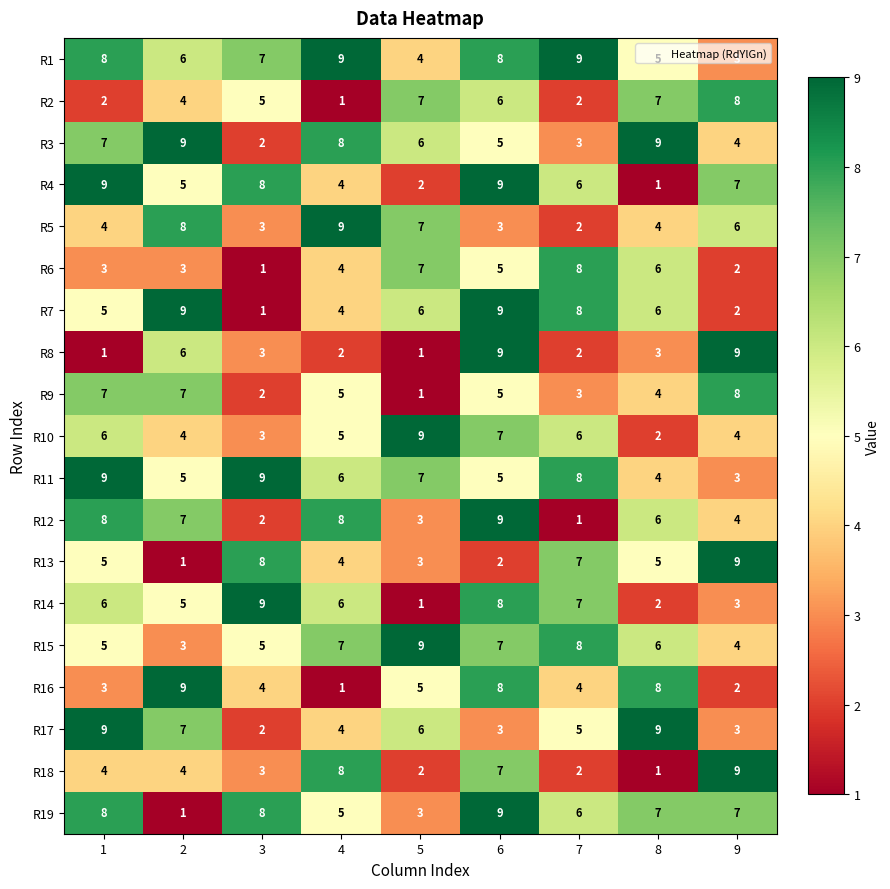

What is the highest value of the R18 series?

9